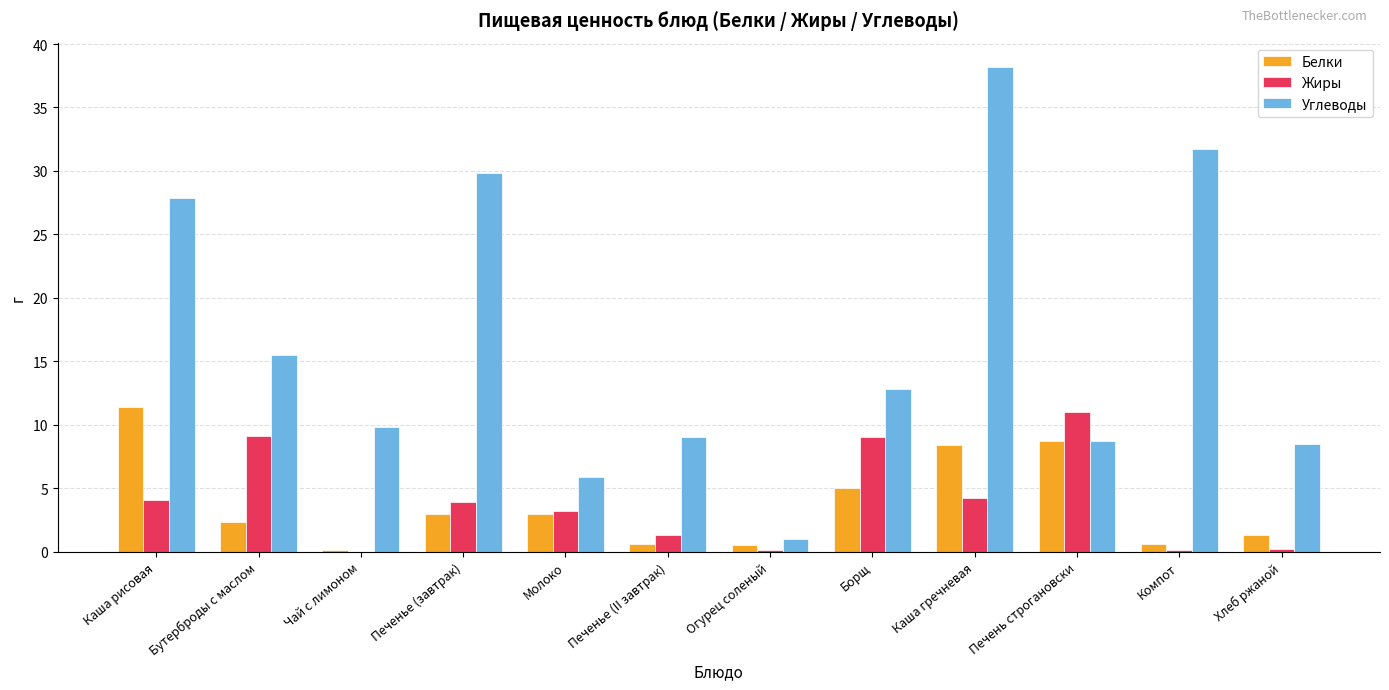

At which category does the chart reach its peak across all series?

Каша гречневая